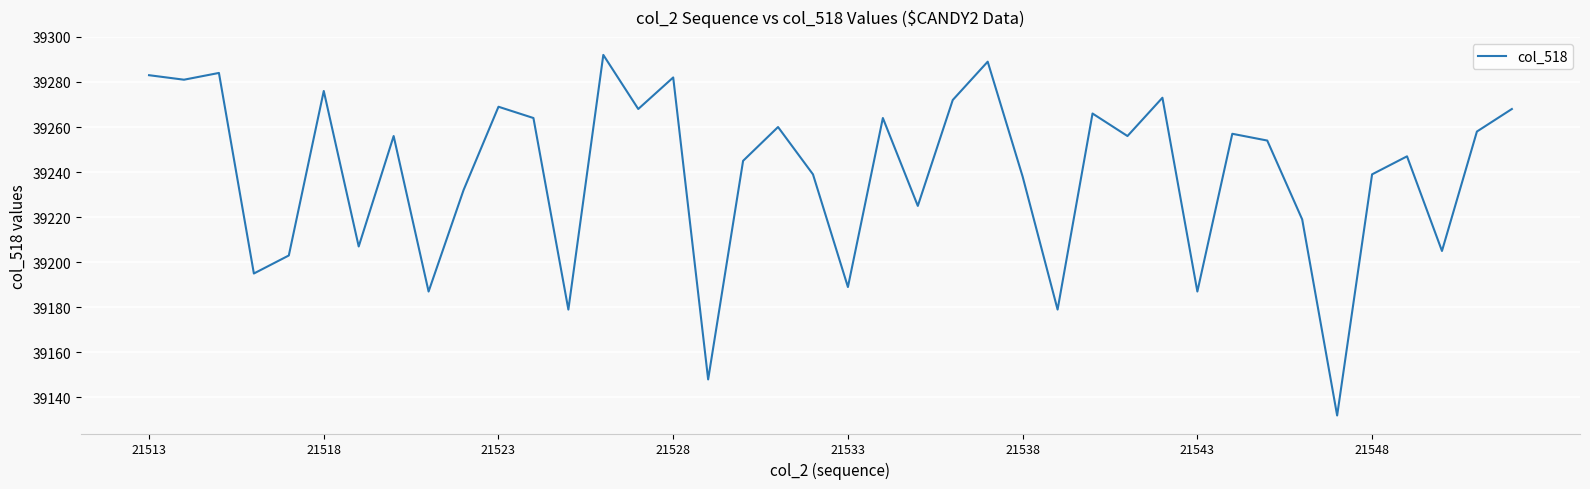

Reading left to right, transcribe all the data shown in this chart.

39283	39281	39284	39195	39203	39276	39207	39256	39187	39232	39269	39264	39179	39292	39268	39282	39148	39245	39260	39239	39189	39264	39225	39272	39289	39238	39179	39266	39256	39273	39187	39257	39254	39219	39132	39239	39247	39205	39258	39268